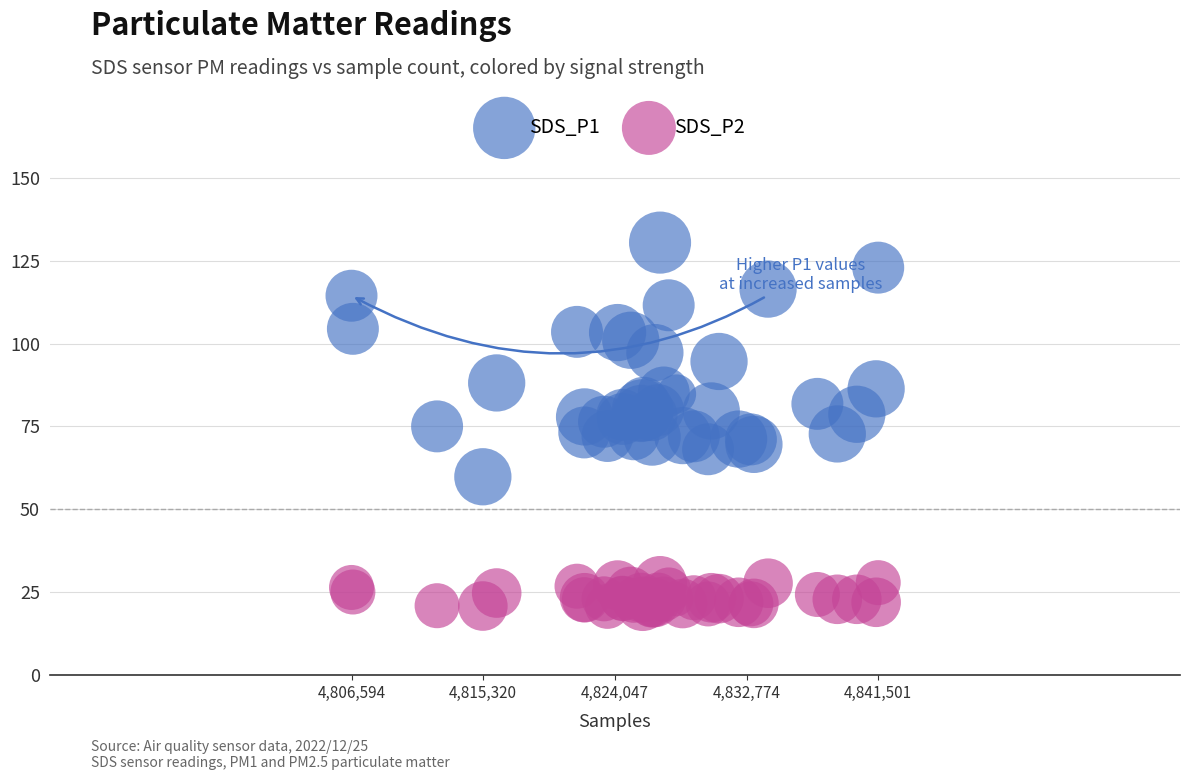

Which series contains the lowest Y value?

SDS_P2